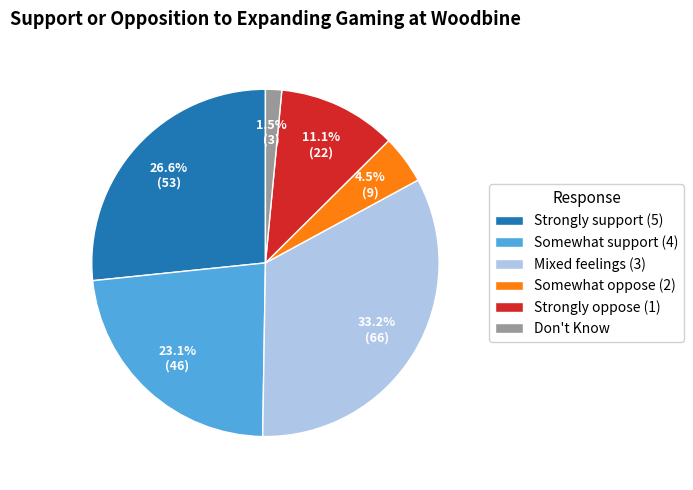

Does Strongly oppose (1) represent more than half of the total?

No